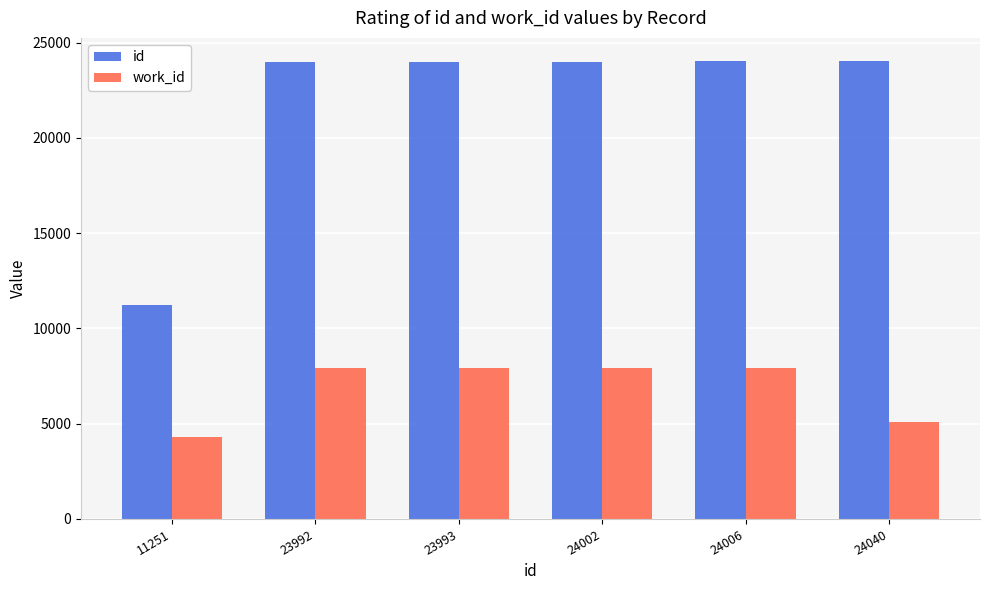

What is the average value of the work_id series?

6853